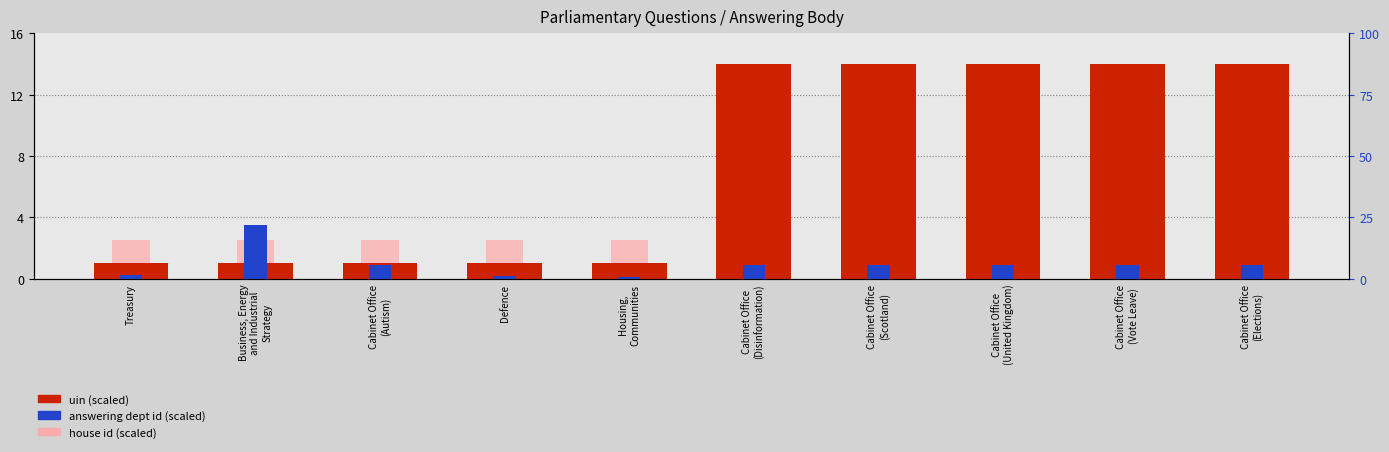

What is the maximum value for house id (scaled)?

2.5